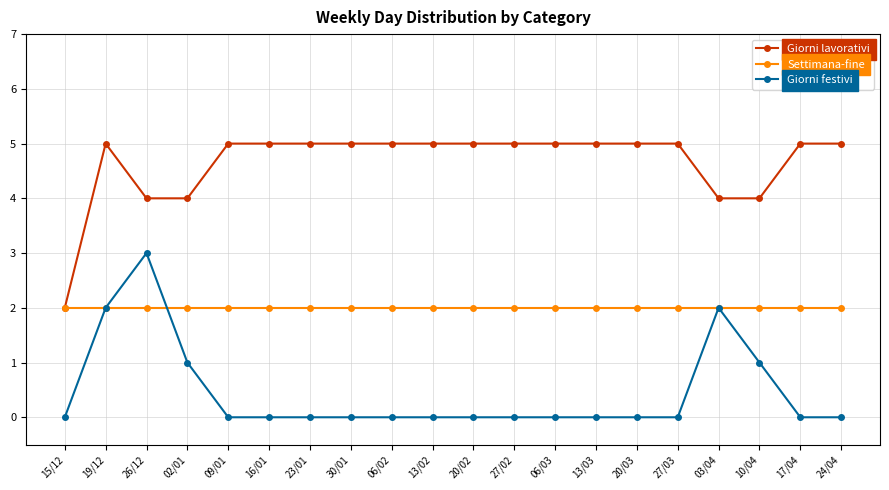

What is the difference between the highest and lowest values at 06/02?

5